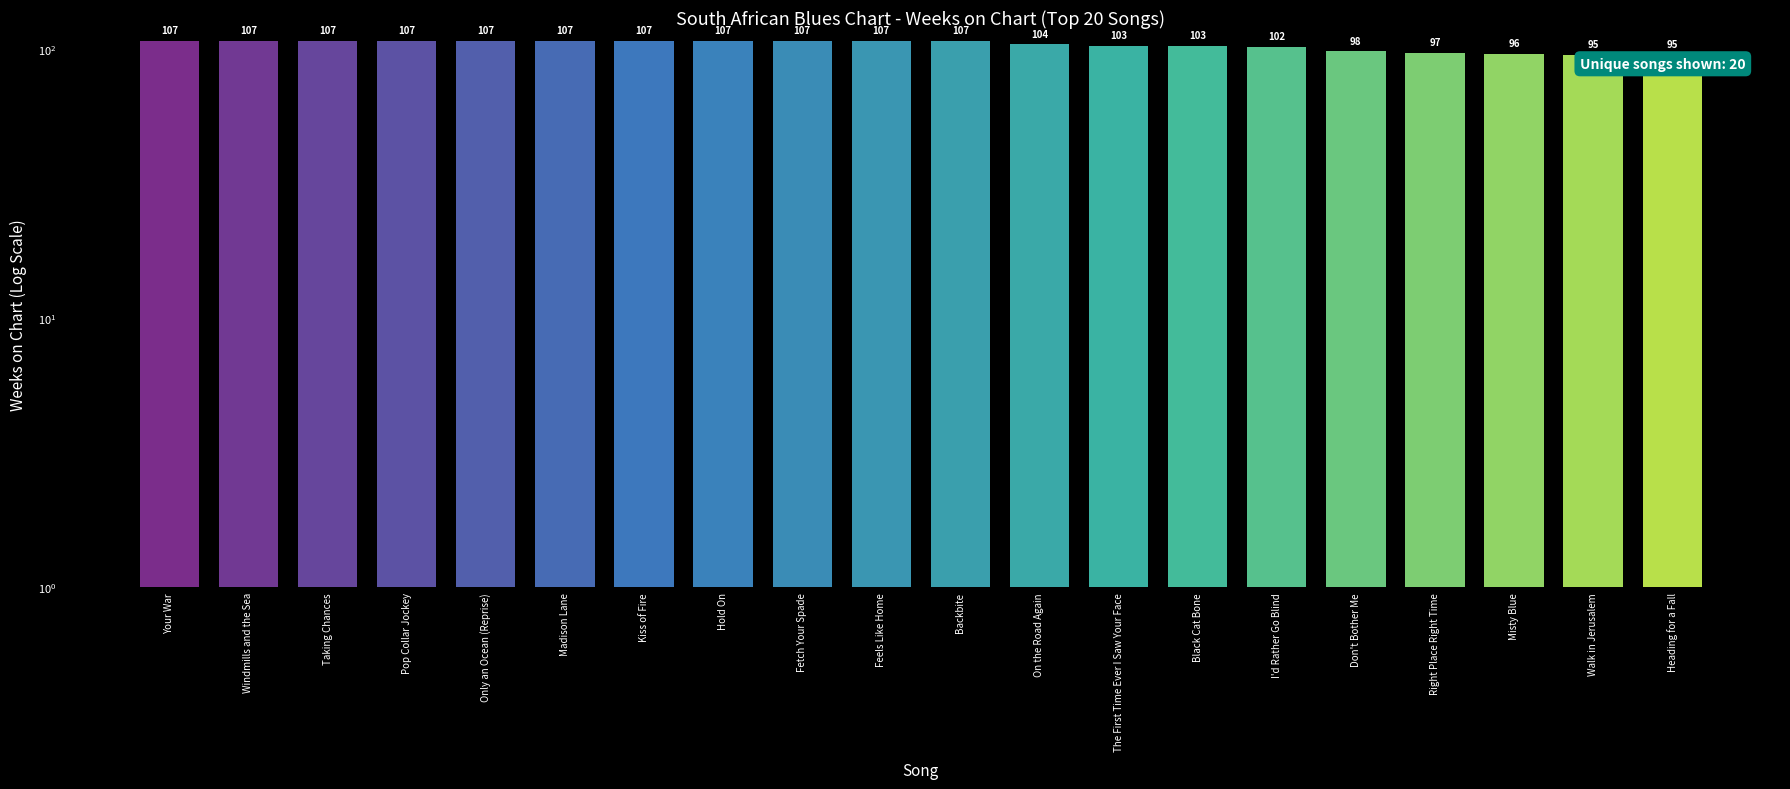

What is the maximum value shown in the chart?

107